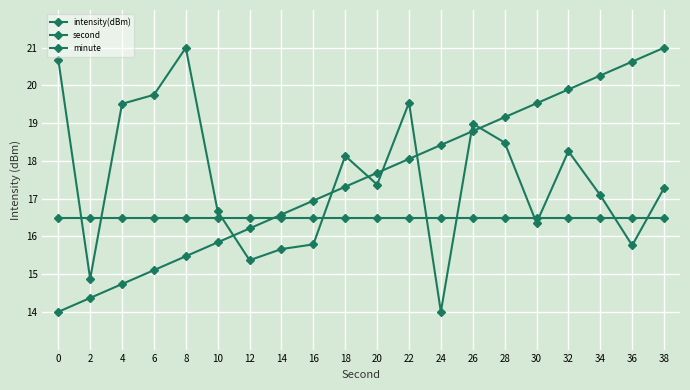

How many distinct data groups are displayed?

3